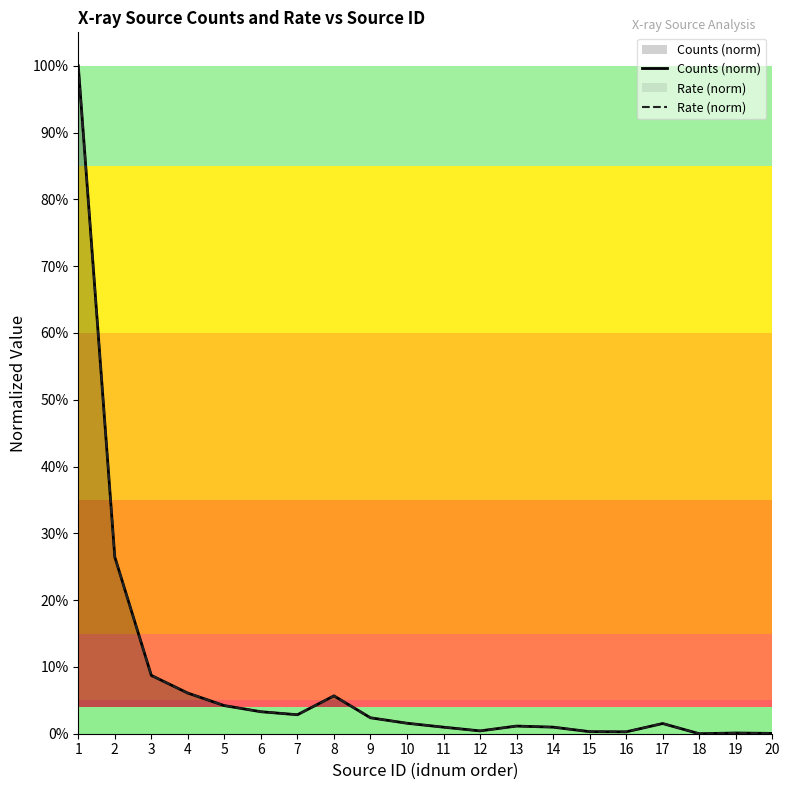

Which label corresponds to the largest value in the chart?

1